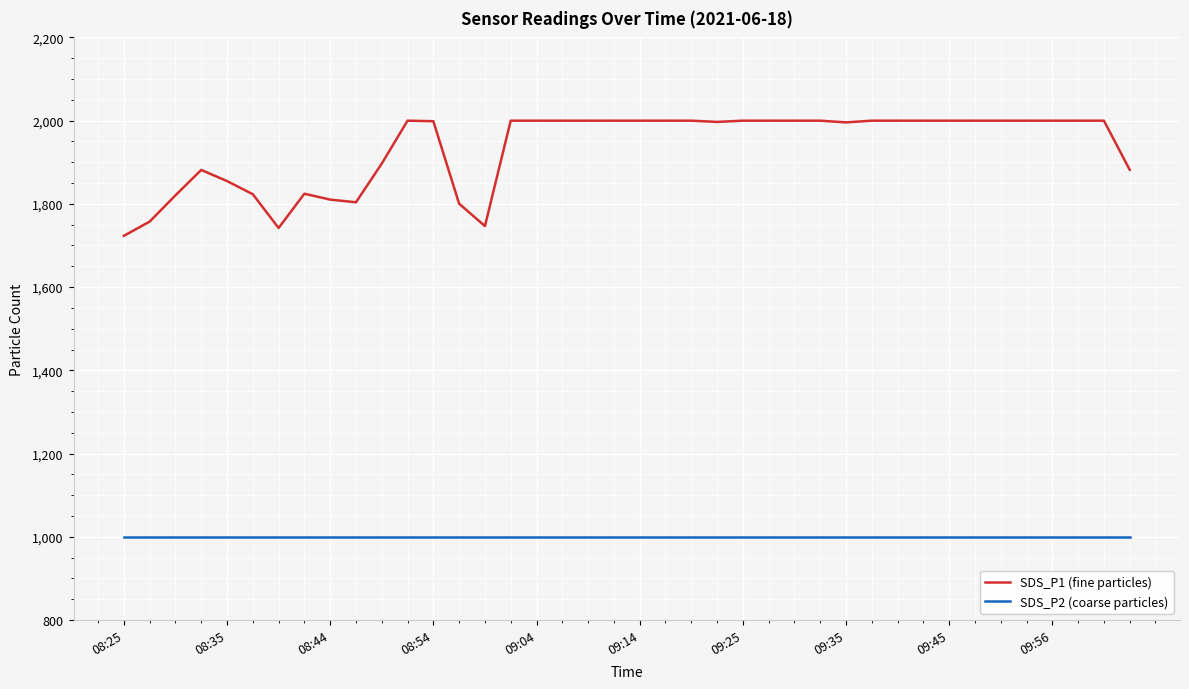

True or false: SDS_P1 (fine particles) and SDS_P2 (coarse particles) intersect in this chart.

False